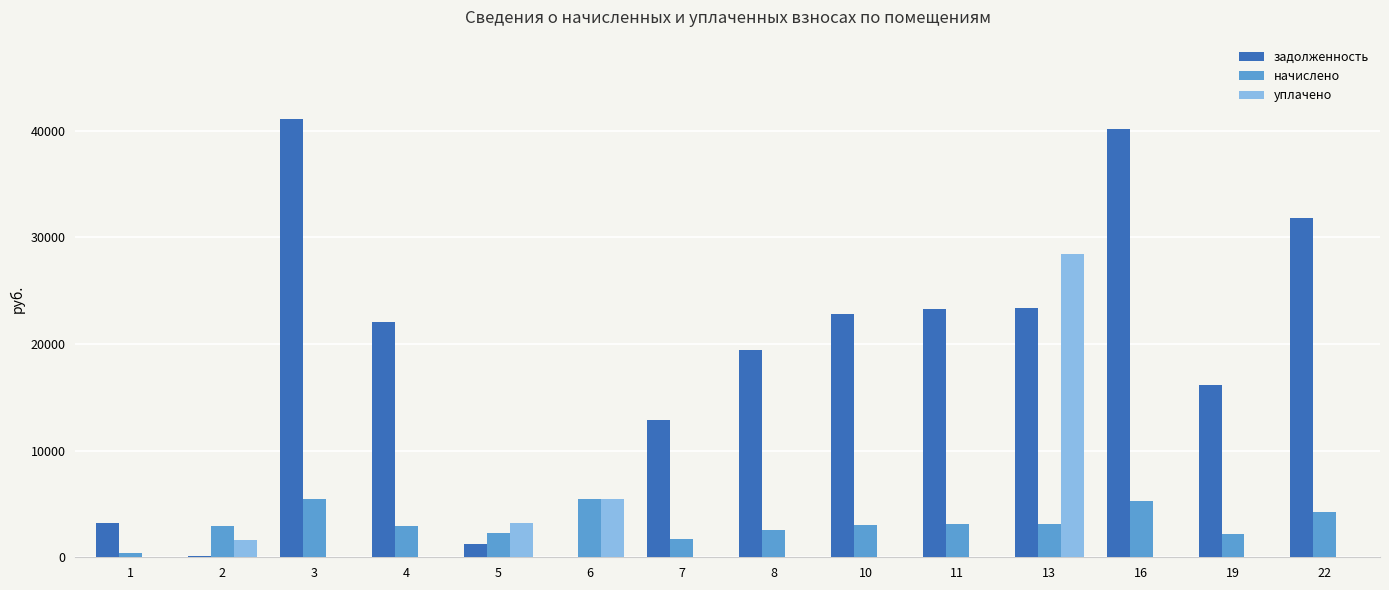

Between 2 and 4, which series saw the biggest shift?

задолженность